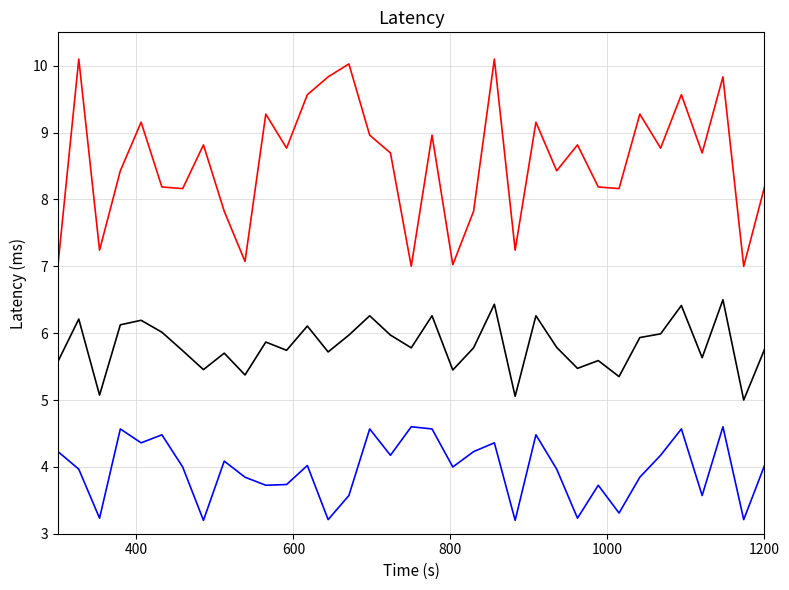

What is the minimum value shown in the chart?

3.2